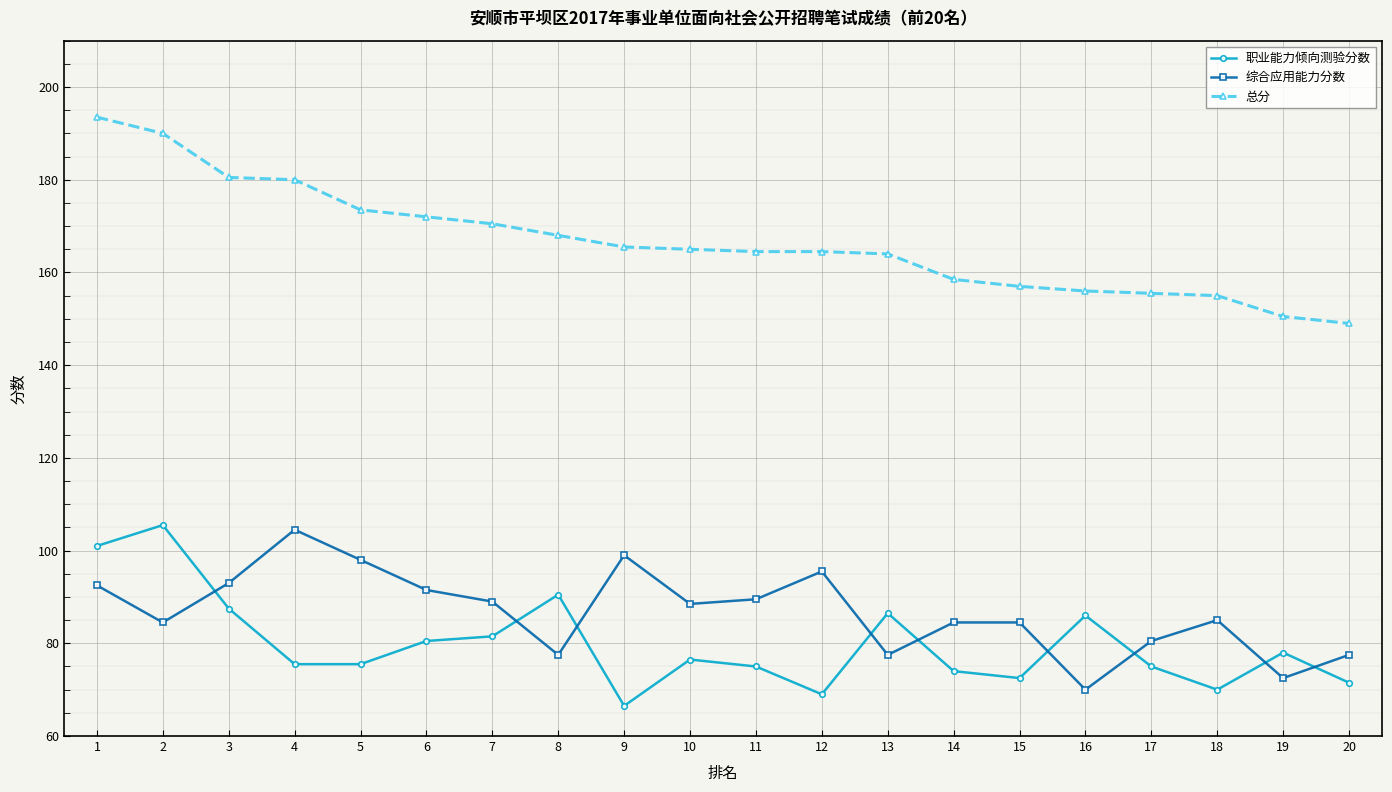

True or false: 总分 and 综合应用能力分数 cross at least once.

False